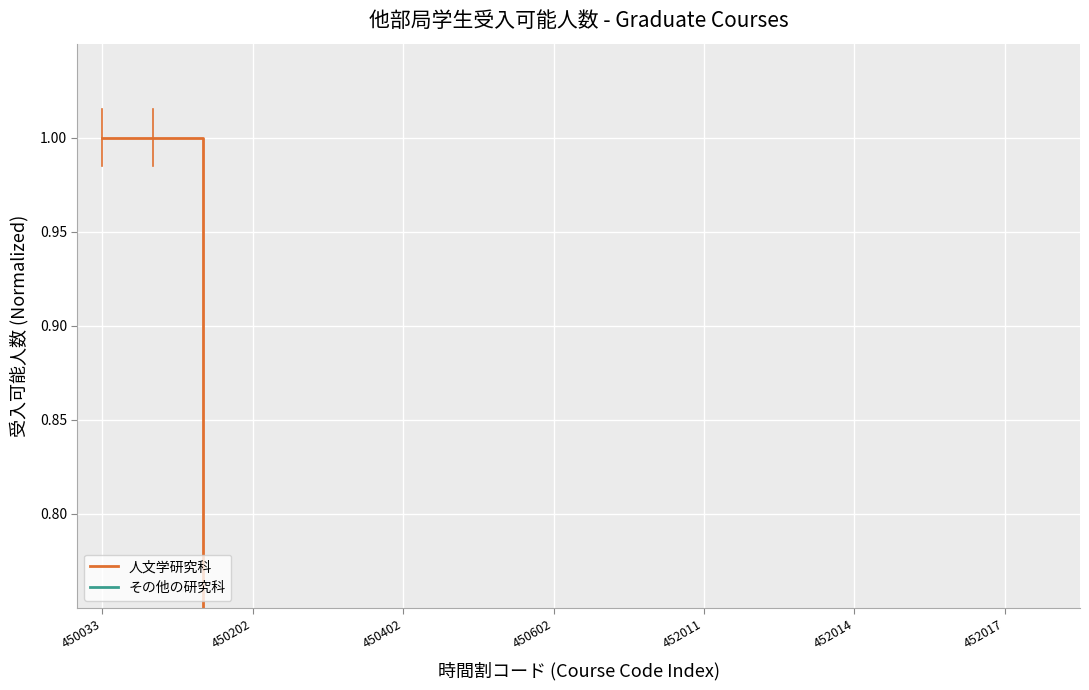

How many times do 人文学研究科 and その他の研究科 cross each other?

2